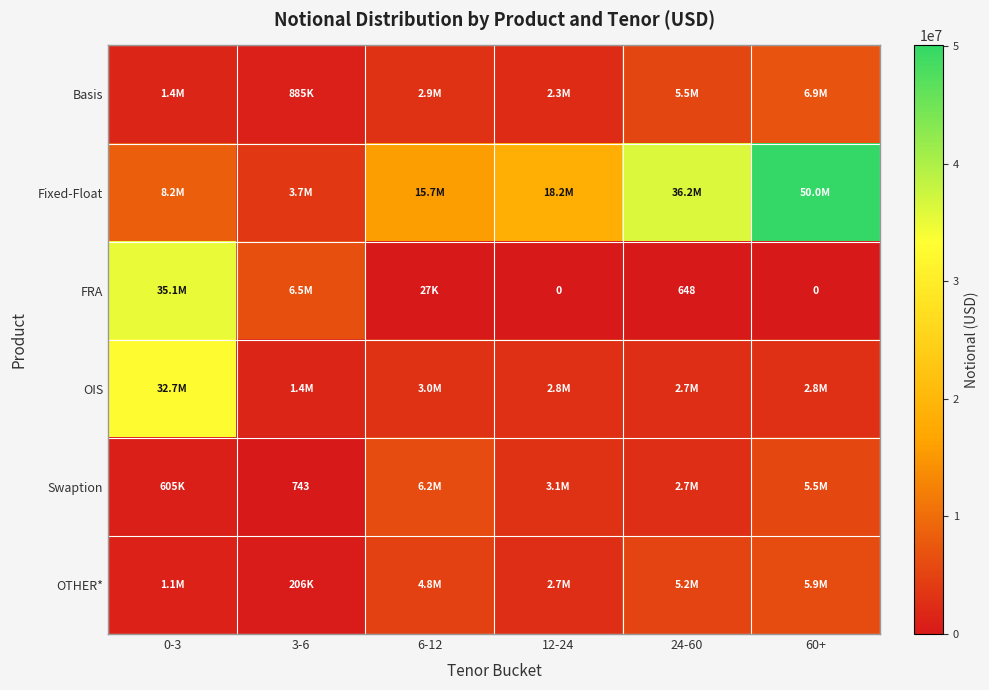

Is the value of OTHER* at 0-3 greater than the value of Fixed-Float at 0-3?

No